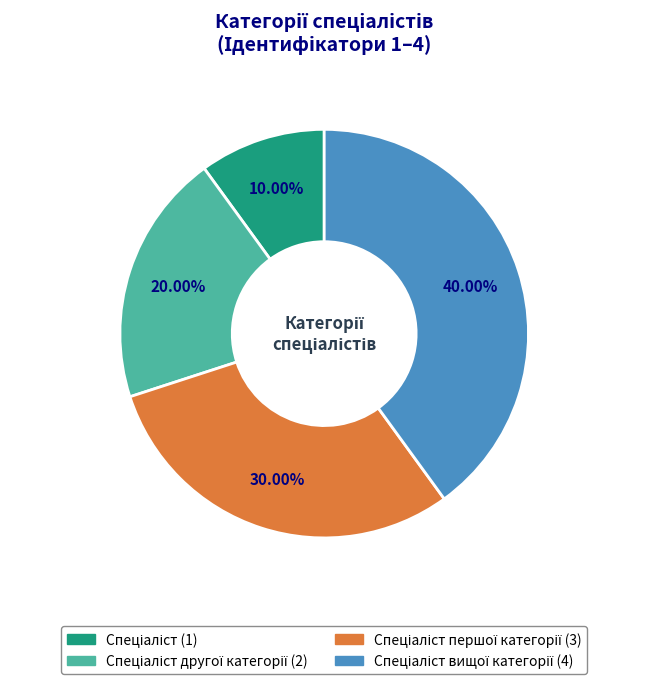

Is there any slice that represents more than half of the pie?

No